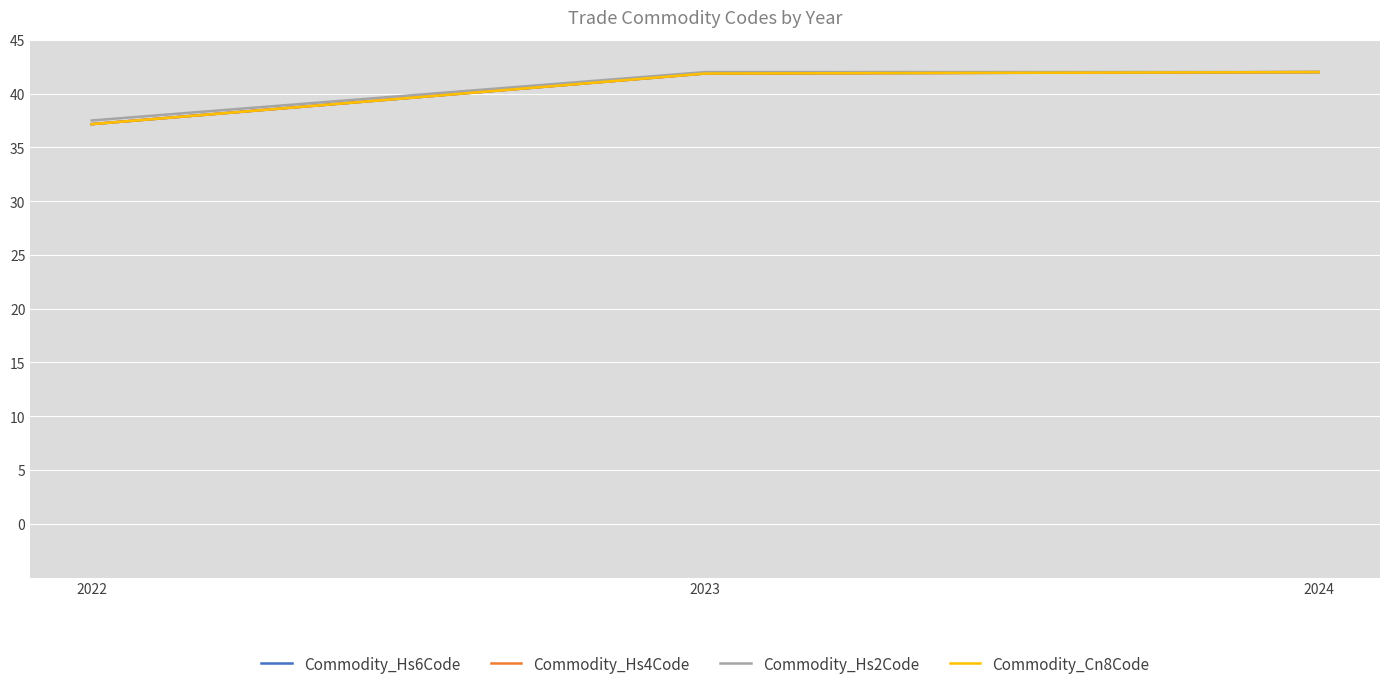

What is the greatest value displayed?

42.0